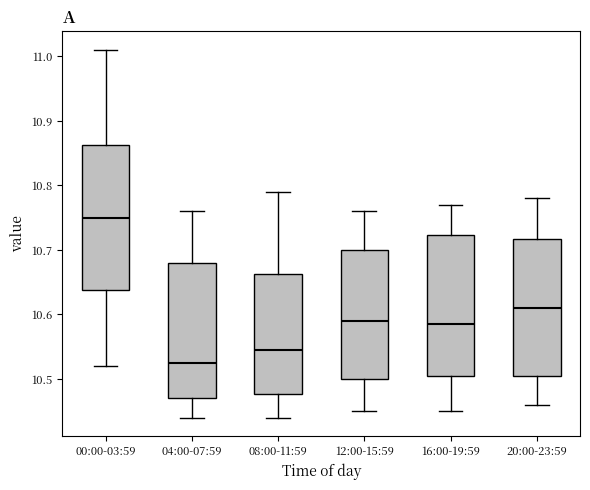

Reading left to right, read every box against the y-axis: the position of its median line, the range the box covers, and the ends of its whiskers. The values are not printed on the chart, so give them approximately, as read against the axis.

00:00-03:59: median 10.75, box 10.64 to 10.86, whiskers 10.52 to 11.01
04:00-07:59: median 10.53, box 10.47 to 10.68, whiskers 10.44 to 10.76
08:00-11:59: median 10.55, box 10.48 to 10.66, whiskers 10.44 to 10.79
12:00-15:59: median 10.59, box 10.50 to 10.70, whiskers 10.45 to 10.76
16:00-19:59: median 10.59, box 10.51 to 10.72, whiskers 10.45 to 10.77
20:00-23:59: median 10.61, box 10.51 to 10.72, whiskers 10.46 to 10.78